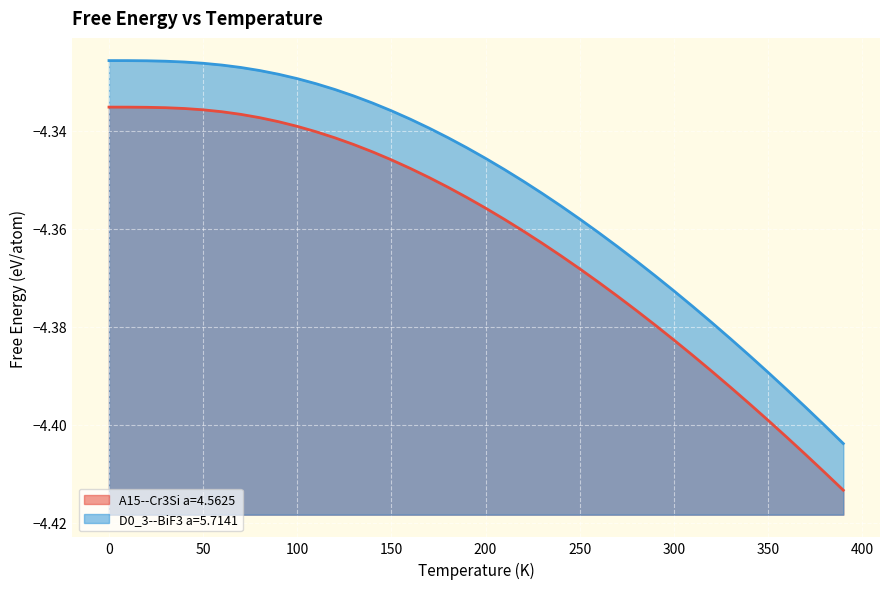

Rank the series by their maximum value, from highest to lowest.

D0_3--BiF3 a=5.7141, A15--Cr3Si a=4.5625